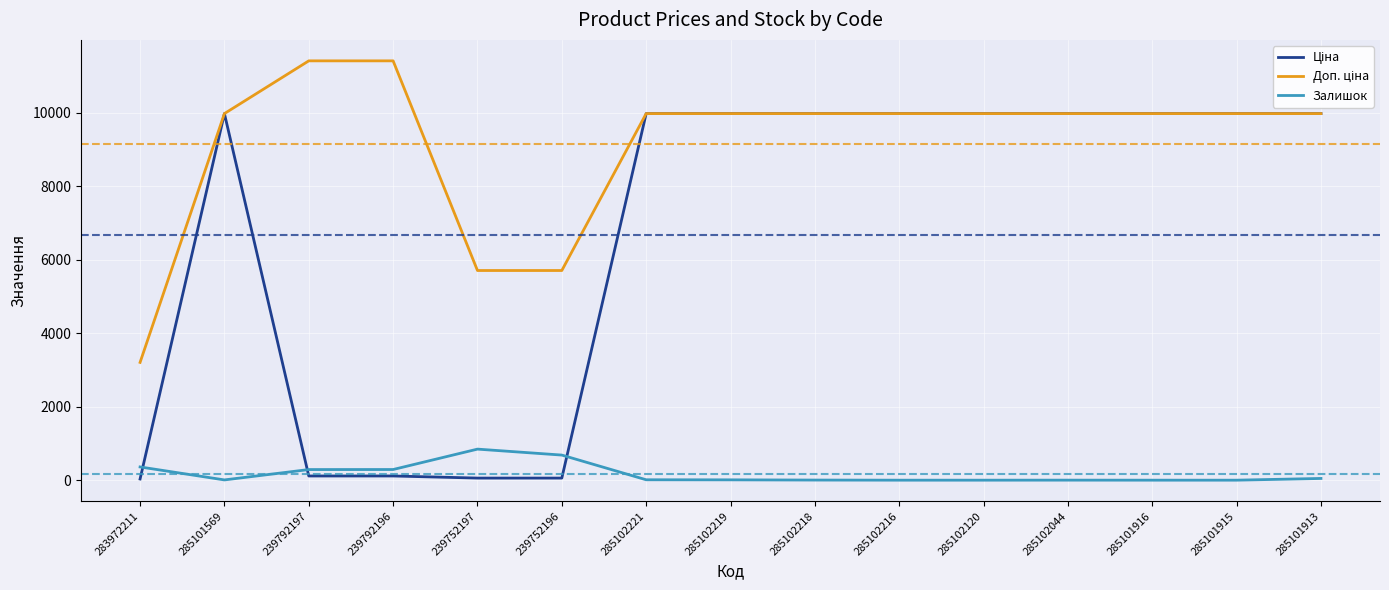

What is the difference between the highest and lowest values at 285101915?

9975.0